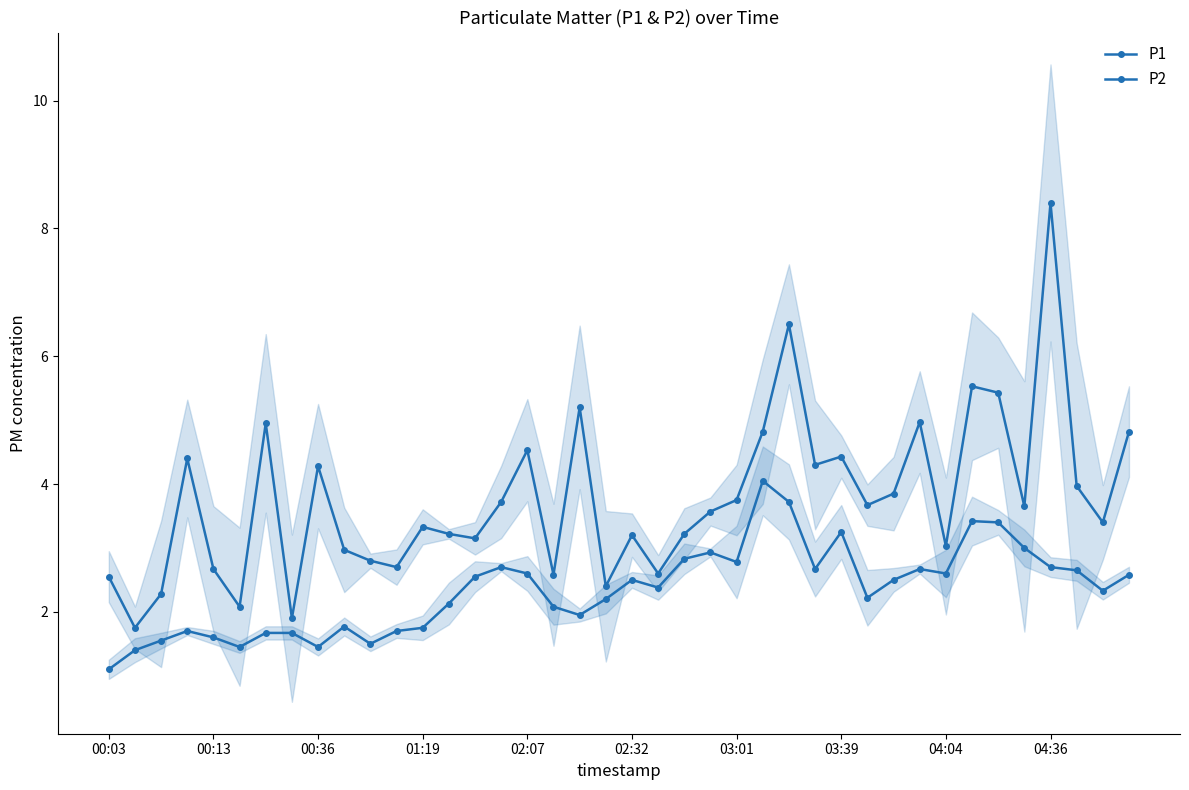

List the series in order of their peak value, highest first.

P1, P2